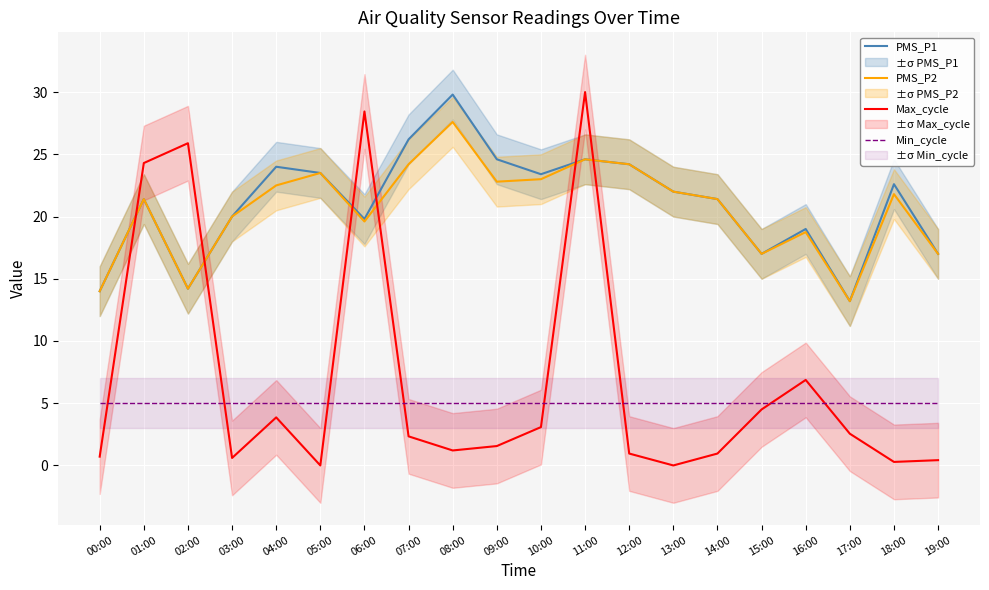

Between which two adjacent categories do PMS_P1 and Max_cycle first intersect?

00:00 and 01:00